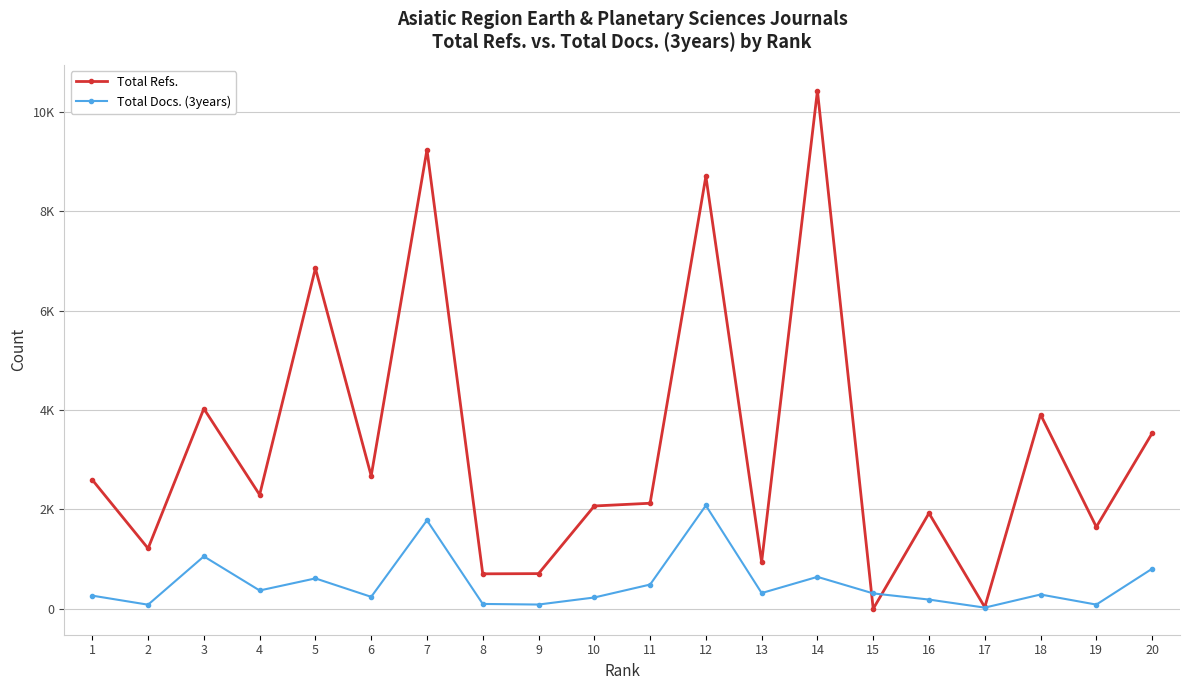

Does the chart have visible grid lines?

Yes